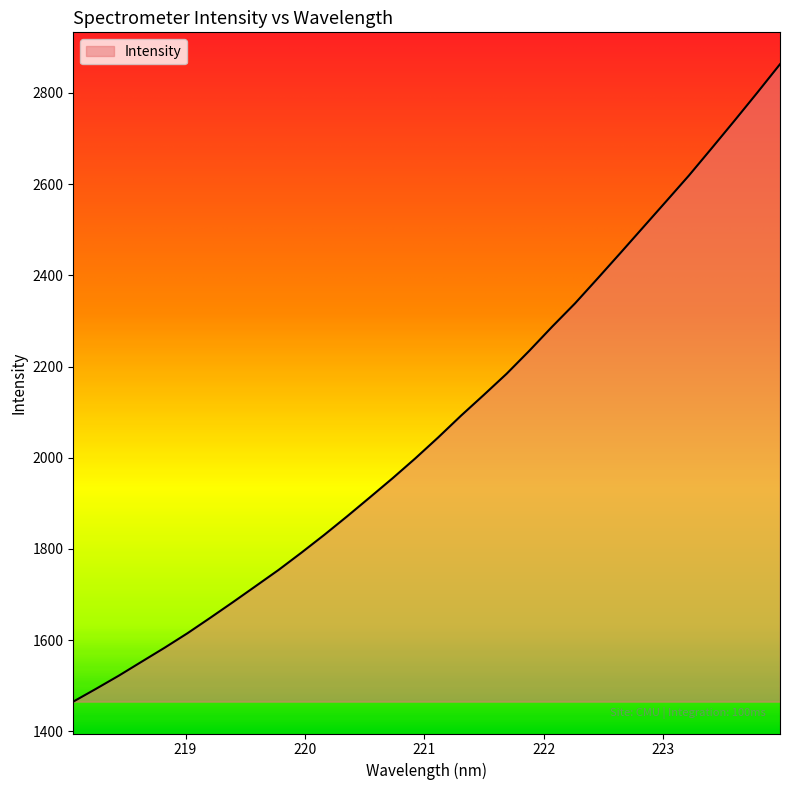

What is the smallest value displayed?

1465.3